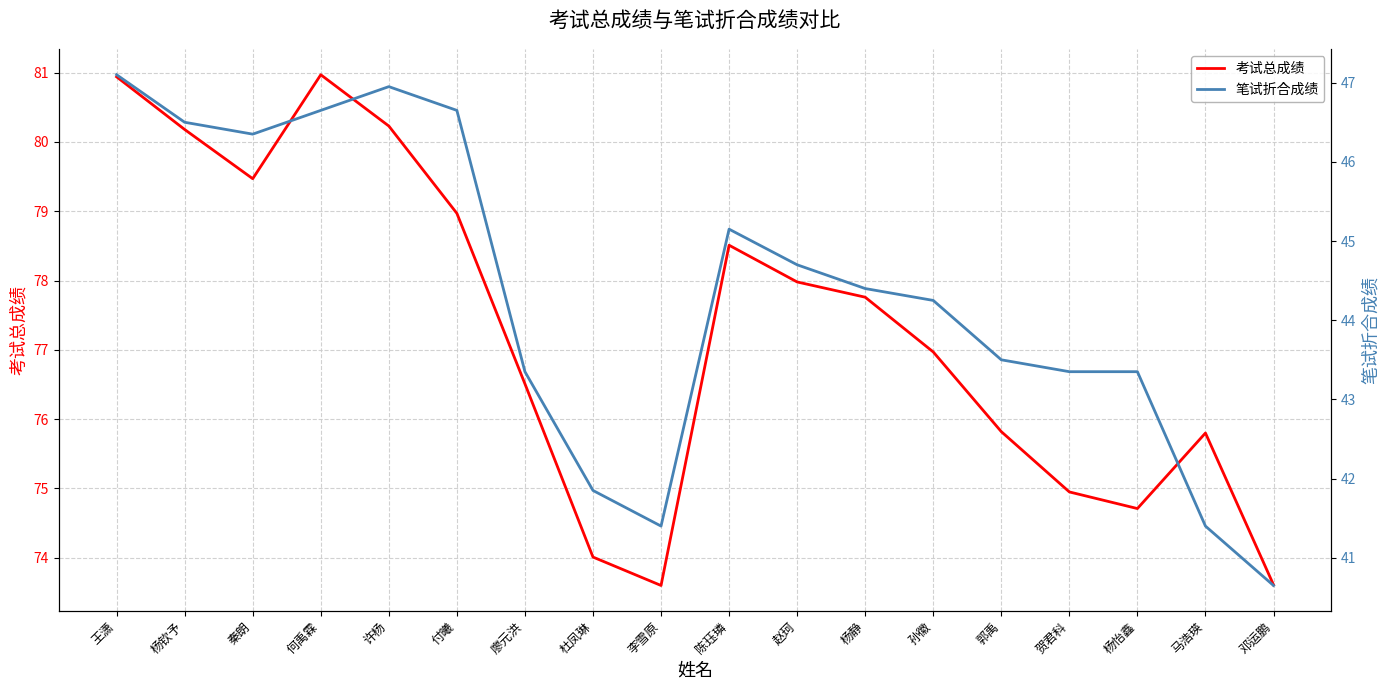

Reading right to left, extract all data points from this chart.

考试总成绩: 73.6	75.8	74.7	75.0	75.8	77.0	77.8	78.0	78.5	73.6	74.0	76.5	79.0	80.2	81.0	79.5	80.2	80.9
笔试折合成绩: 40.6	41.4	43.4	43.4	43.5	44.2	44.4	44.7	45.1	41.4	41.9	43.4	46.6	47.0	46.6	46.4	46.5	47.1